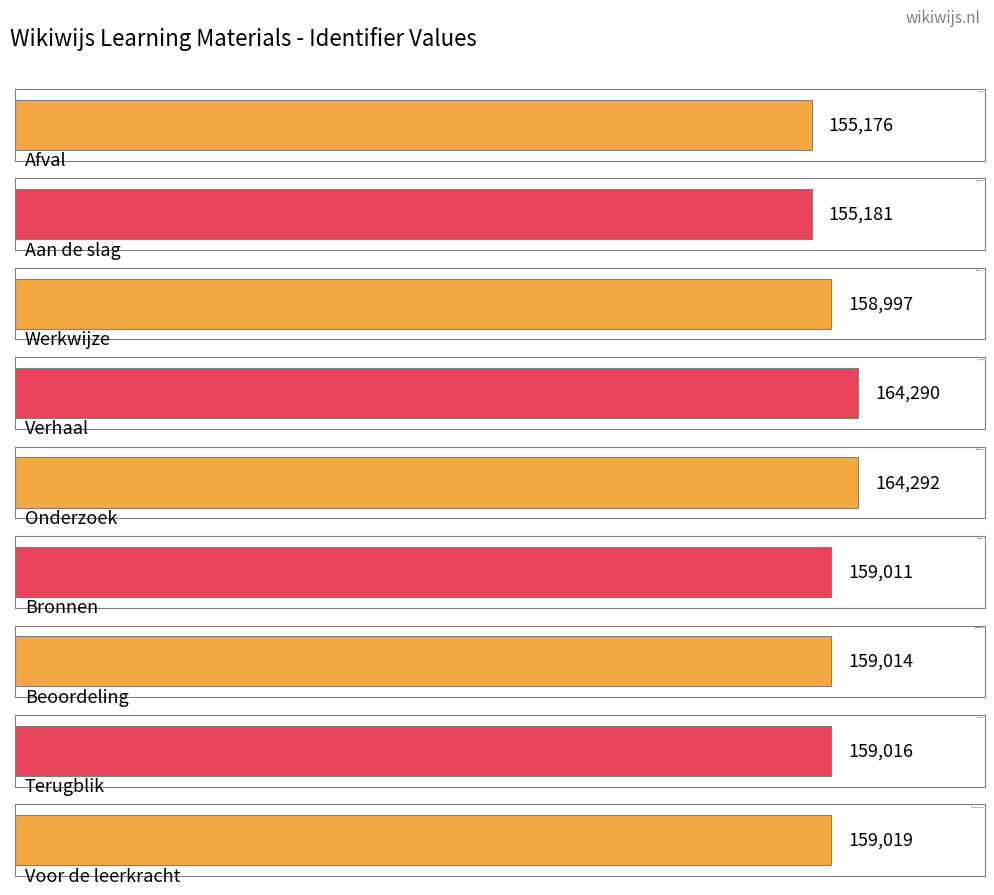

Which label corresponds to the smallest value in the chart?

Afval